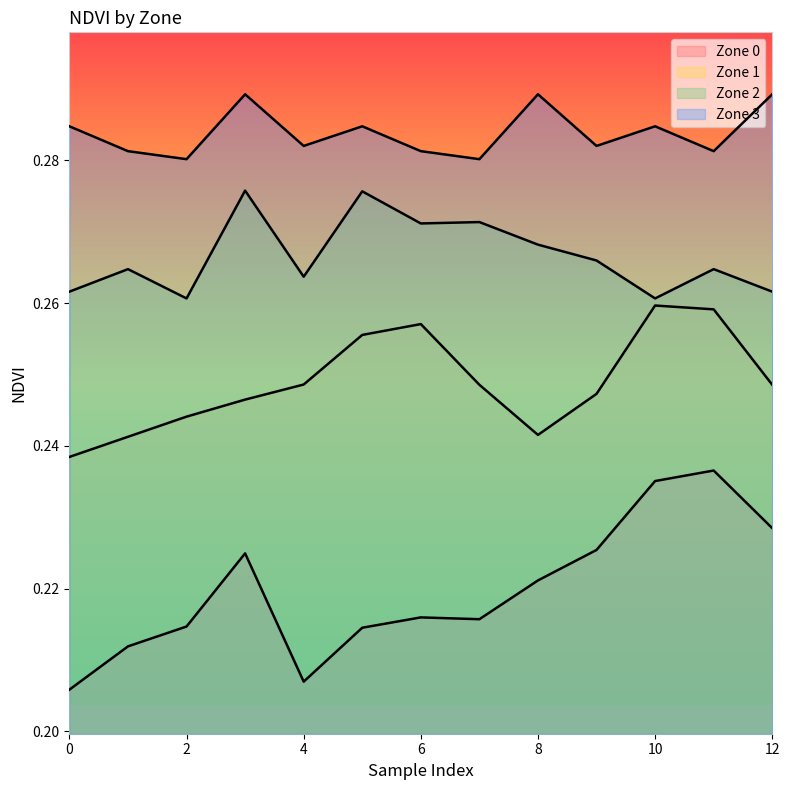

Does the chart display data point markers on the line(s)?

No